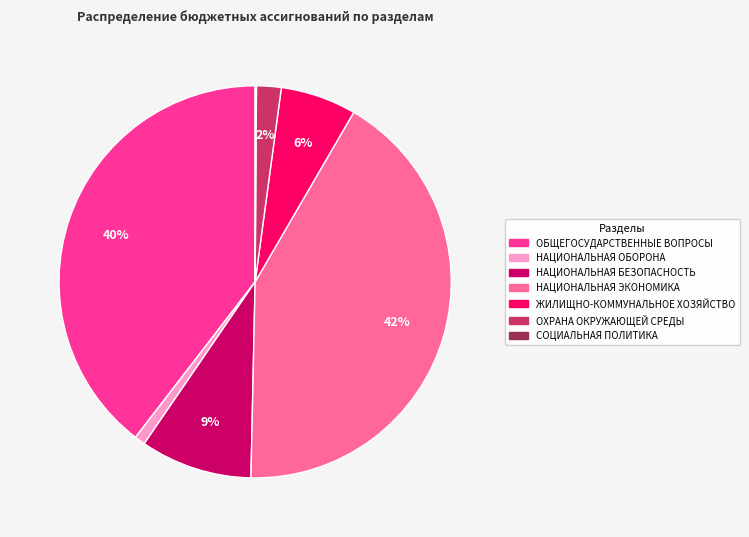

To the nearest percent, what is the difference between the largest and smallest slice percentages?

42%